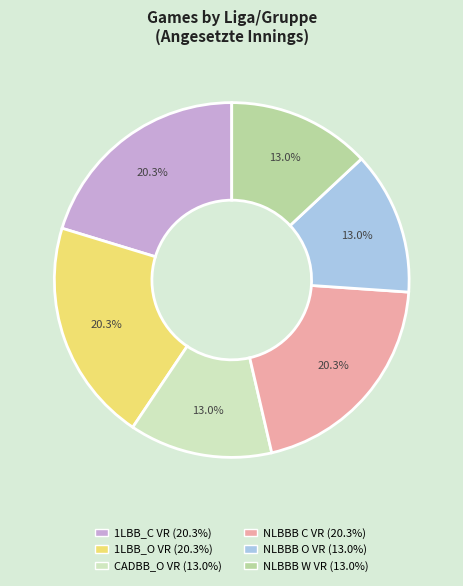

How many segments does this pie chart have?

6